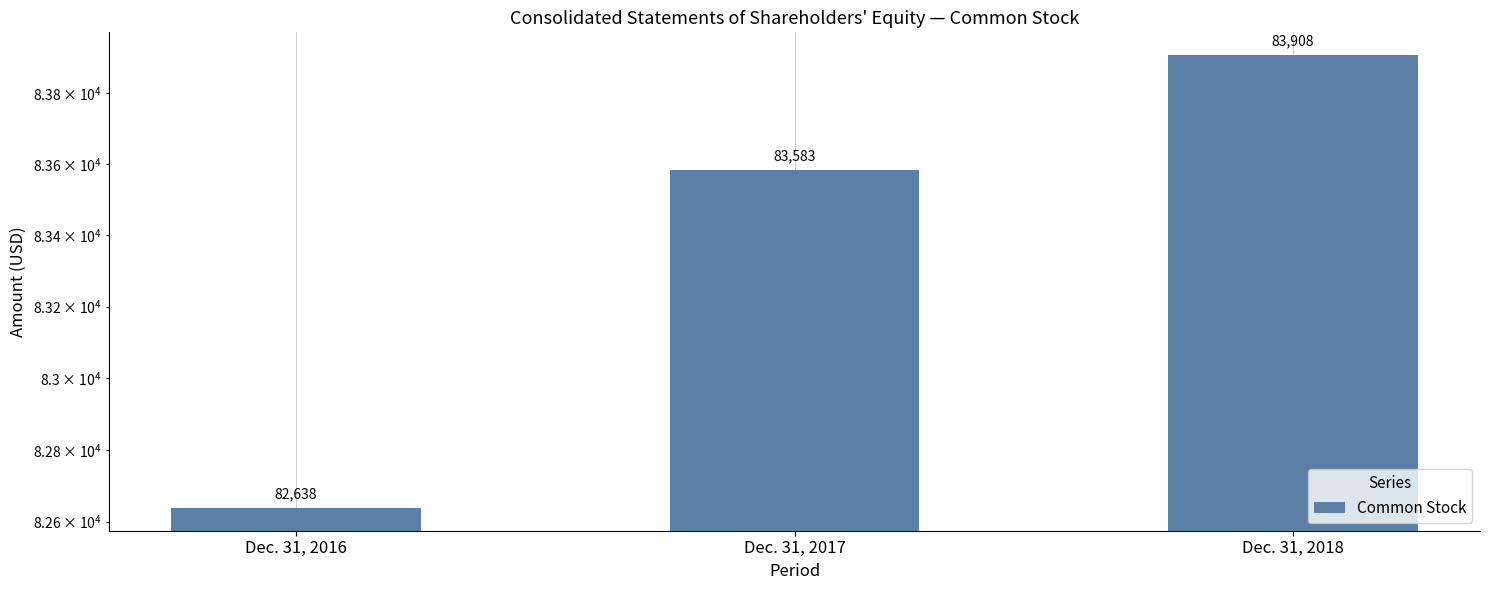

Between Dec. 31, 2017 and Dec. 31, 2016, which is larger?

Dec. 31, 2017